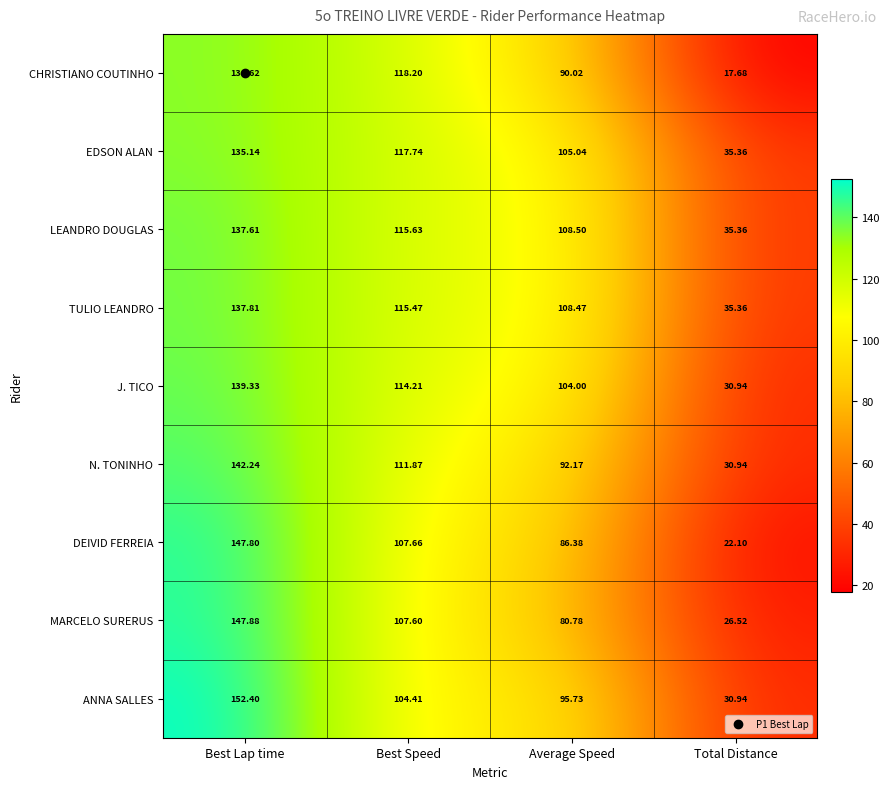

Between Best Lap time and Best Speed, which series saw the biggest shift?

ANNA SALLES